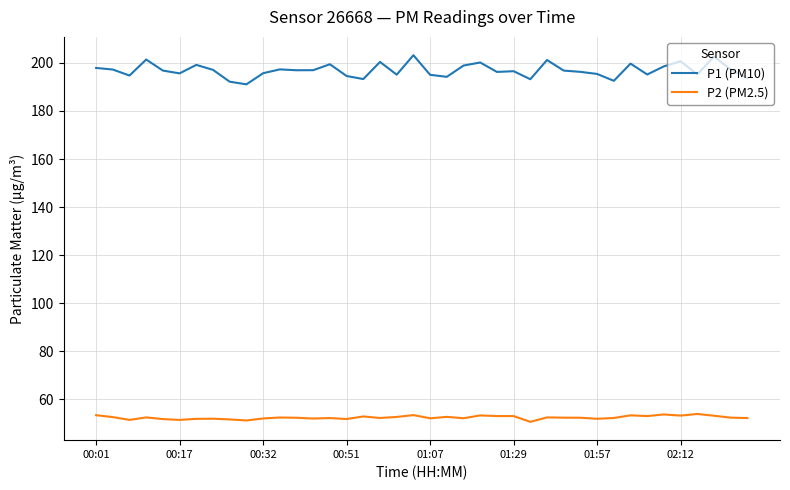

Which series has the largest total across all categories?

P1 (PM10)